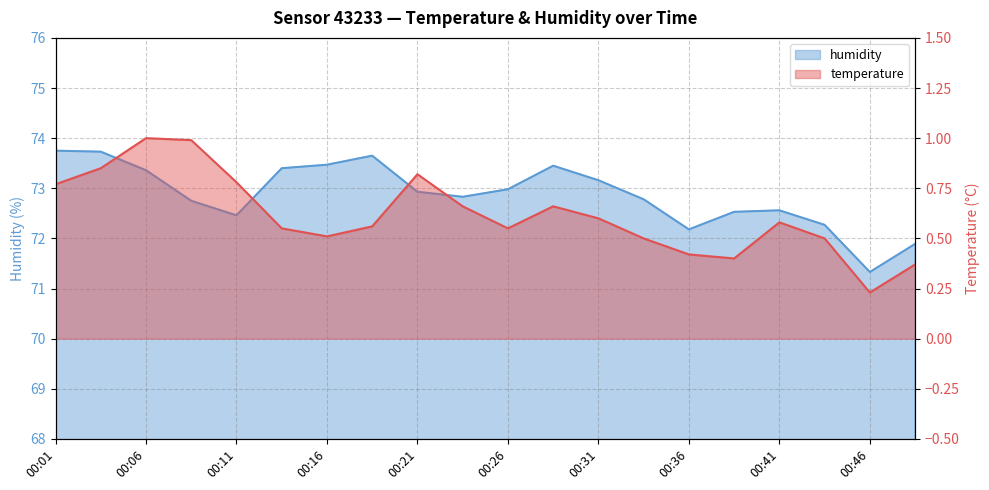

Rank the series by their average value, from lowest to highest.

temperature, humidity